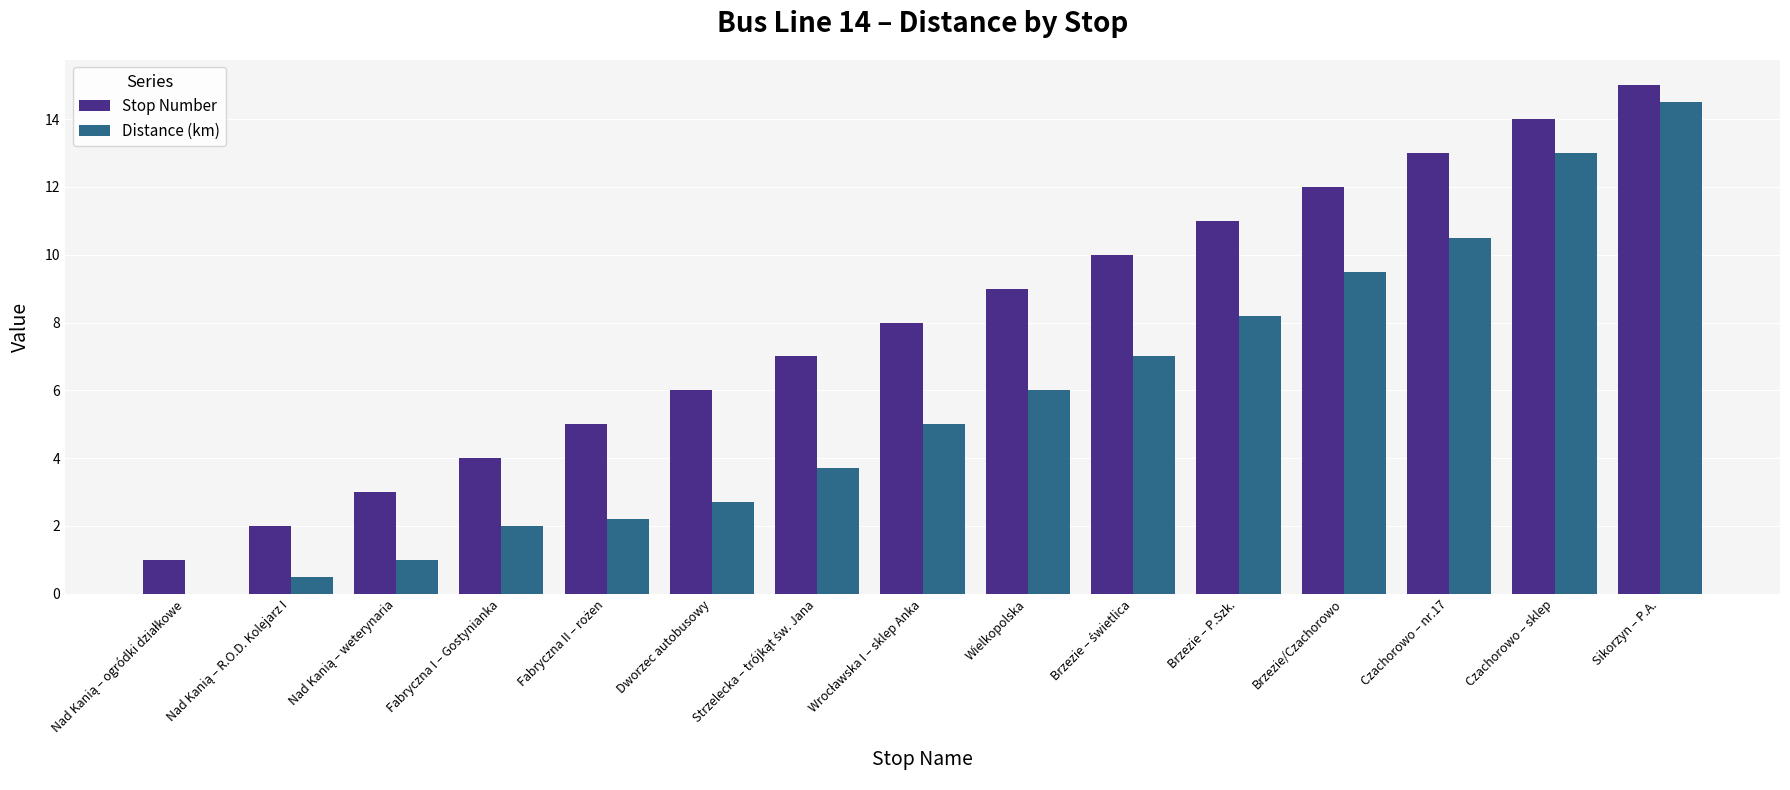

The Distance (km) series shows 6.0 at Czachorowo – sklep. True or false?

False